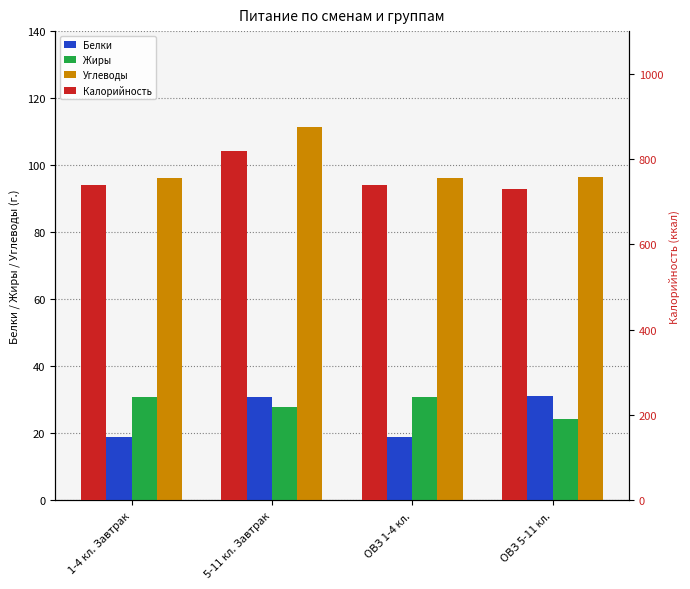

What position from the right is 5-11 кл. Завтрак?

3